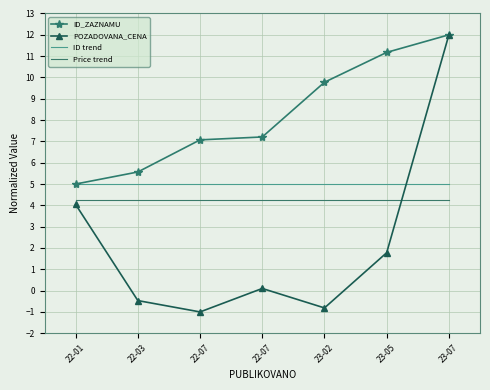

True or false: ID_ZAZNAMU and Price trend intersect in this chart.

False